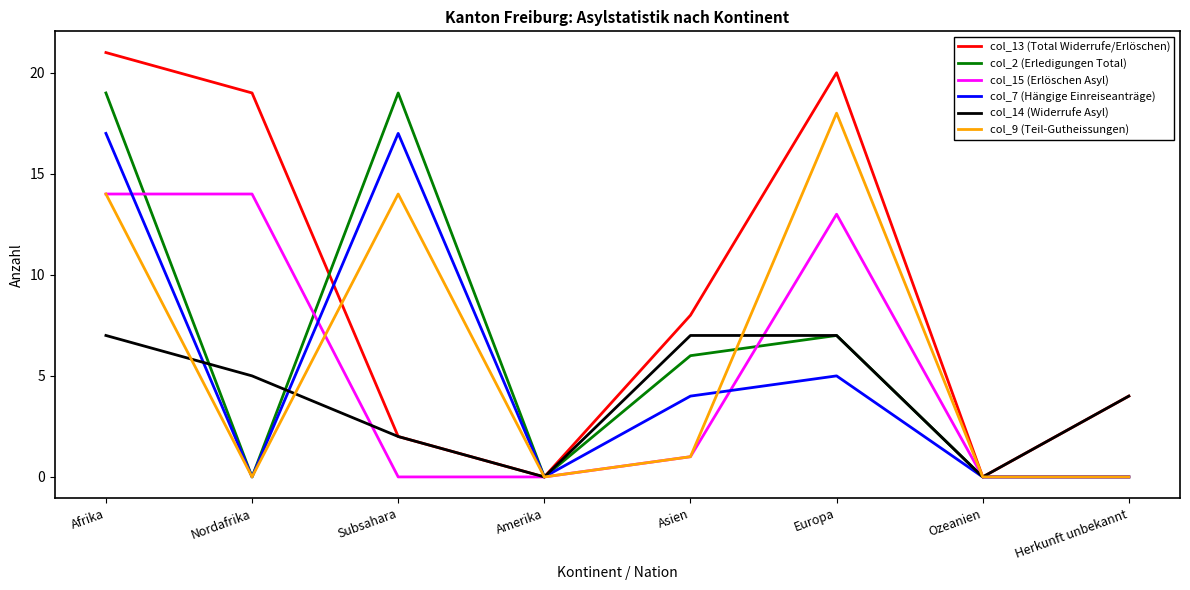

Is it true that col_2 (Erledigungen Total) equals 0 at Amerika?

True